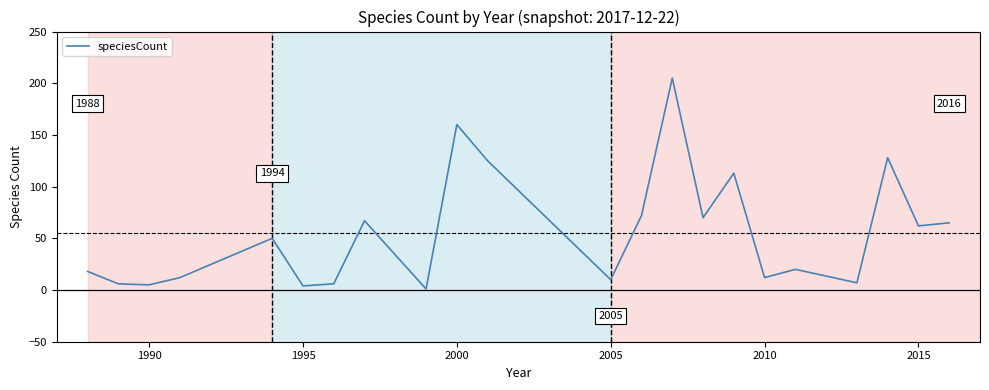

What is the greatest value displayed?

205